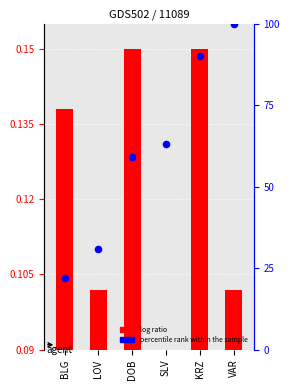

Which has a higher value, SLV or LOV?

SLV